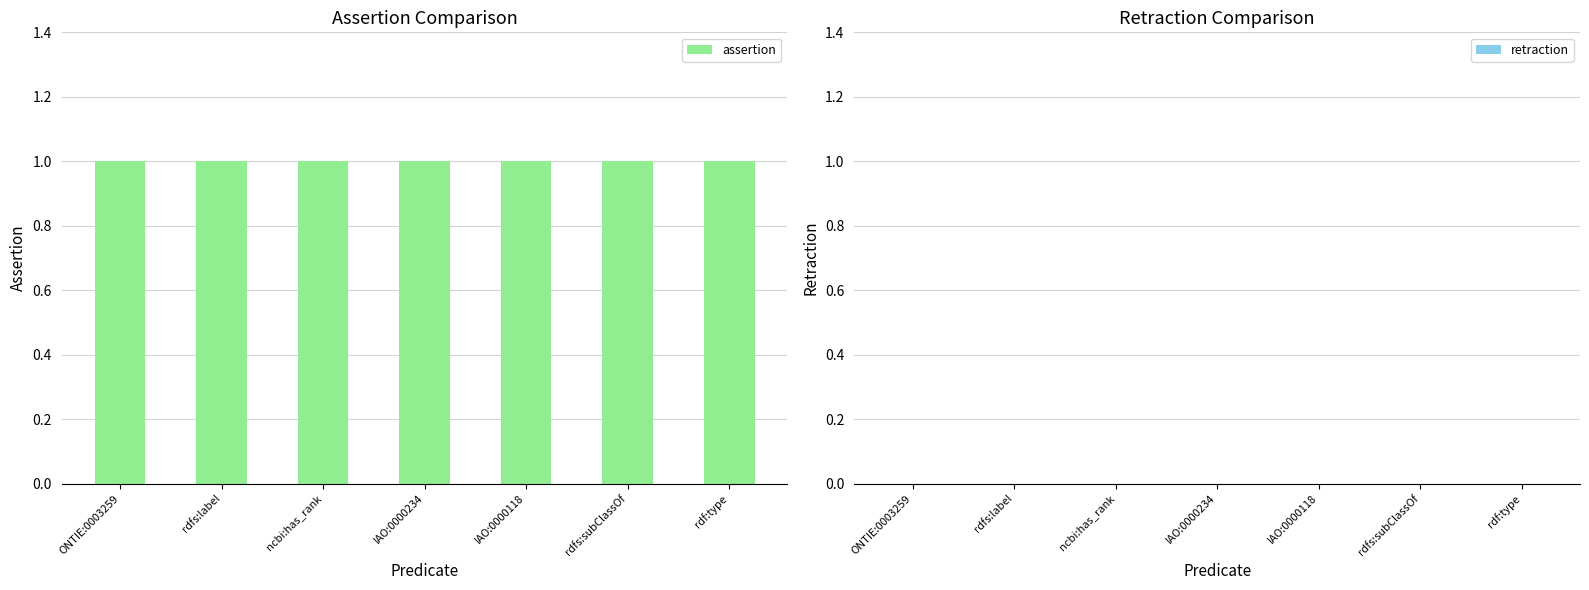

Rank the series by their average value, from lowest to highest.

retraction, assertion